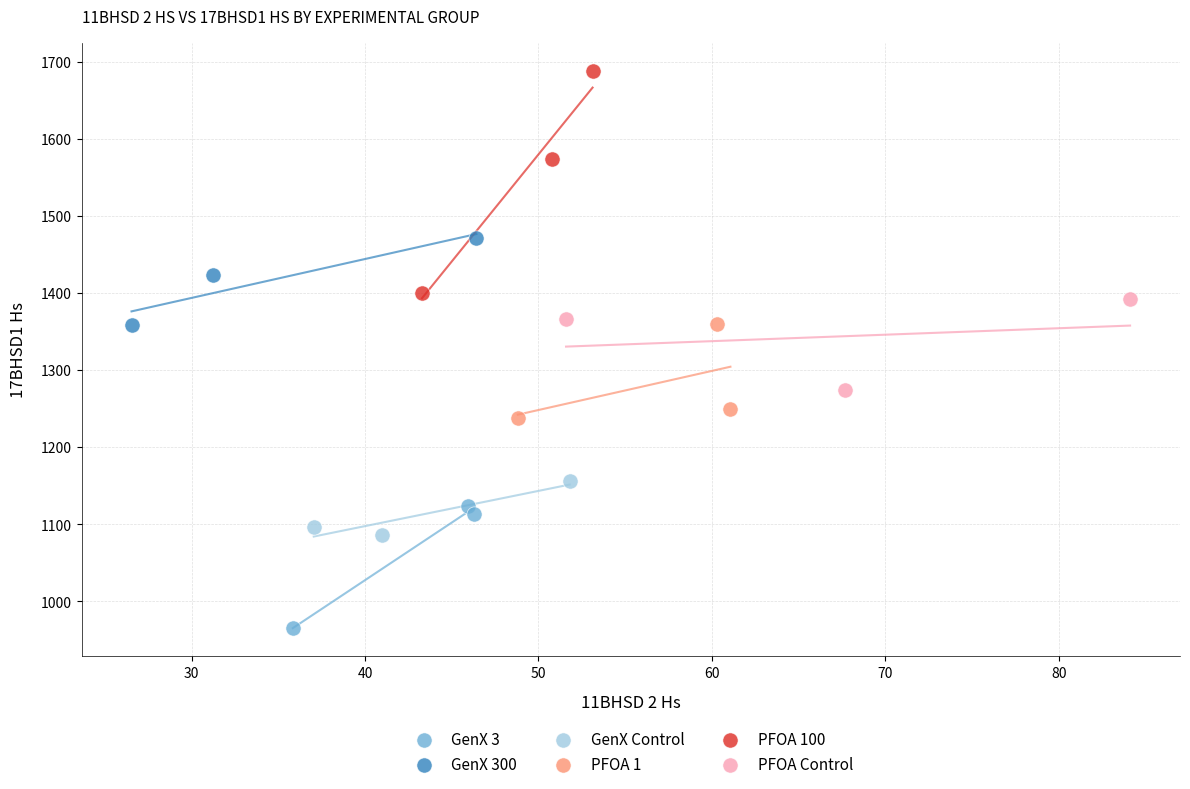

What are all the series names shown in the legend?

GenX 3, GenX 300, GenX Control, PFOA 1, PFOA 100, PFOA Control